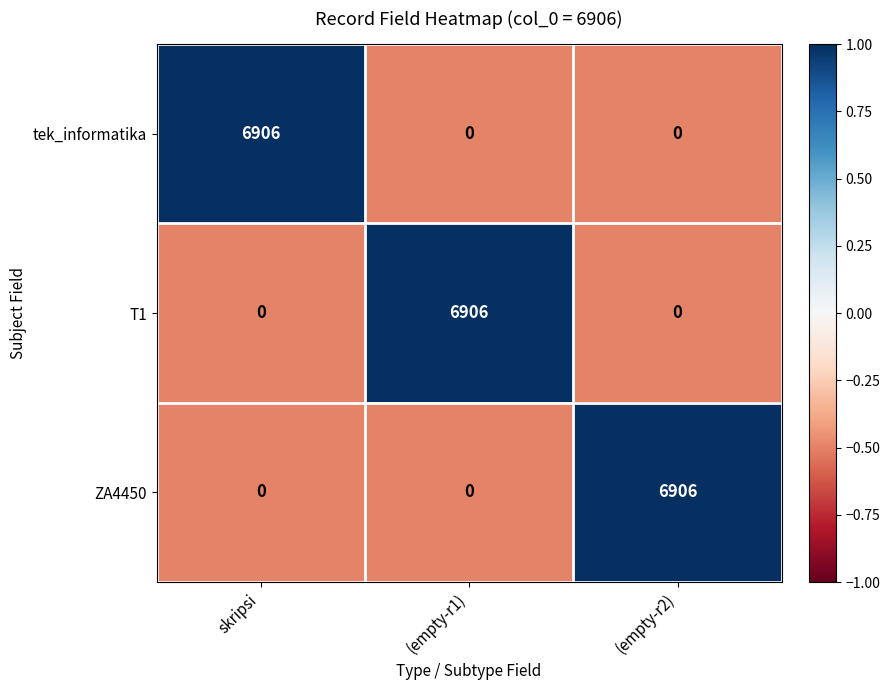

What is the minimum value shown in the chart?

0